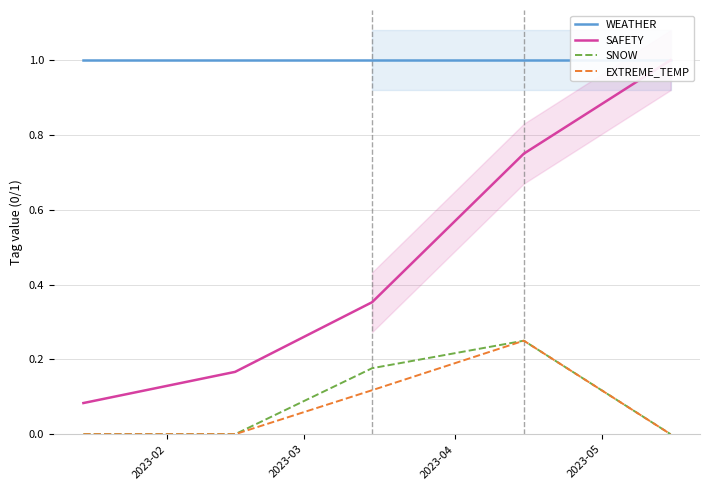

Which series has the largest total across all categories?

WEATHER